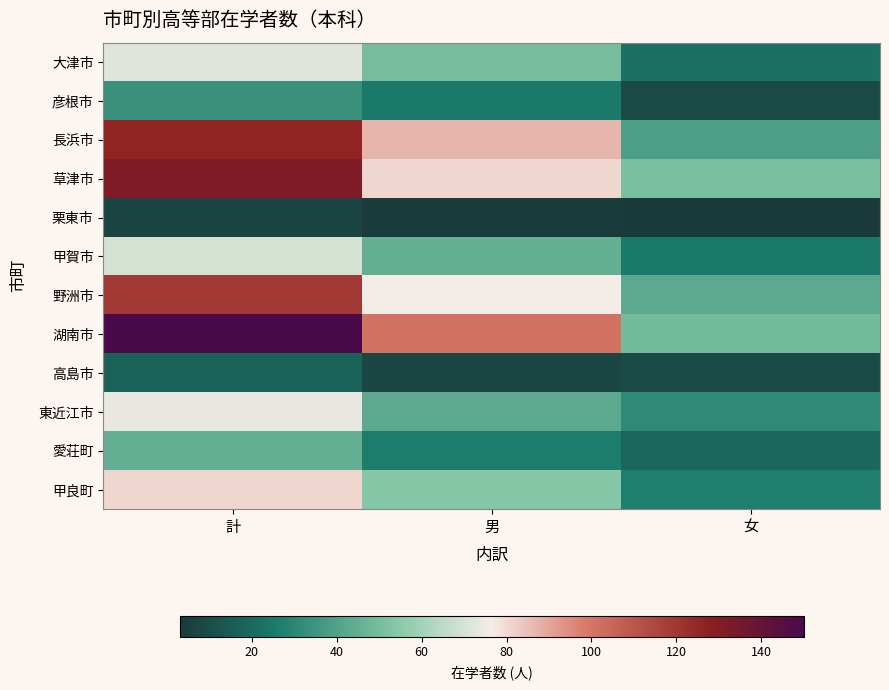

What is the maximum value shown in the chart?

150